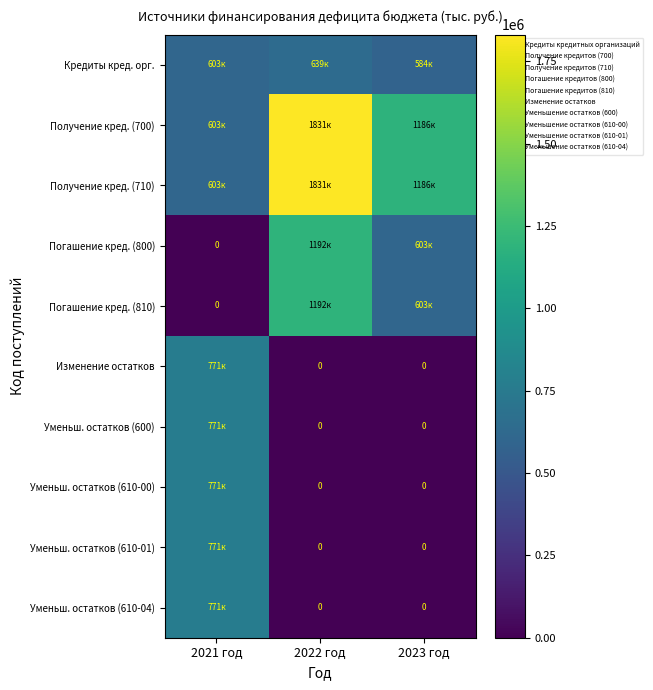

What is the difference between the maximum and minimum values in the Погашение кред. (810) series?

1191872.0